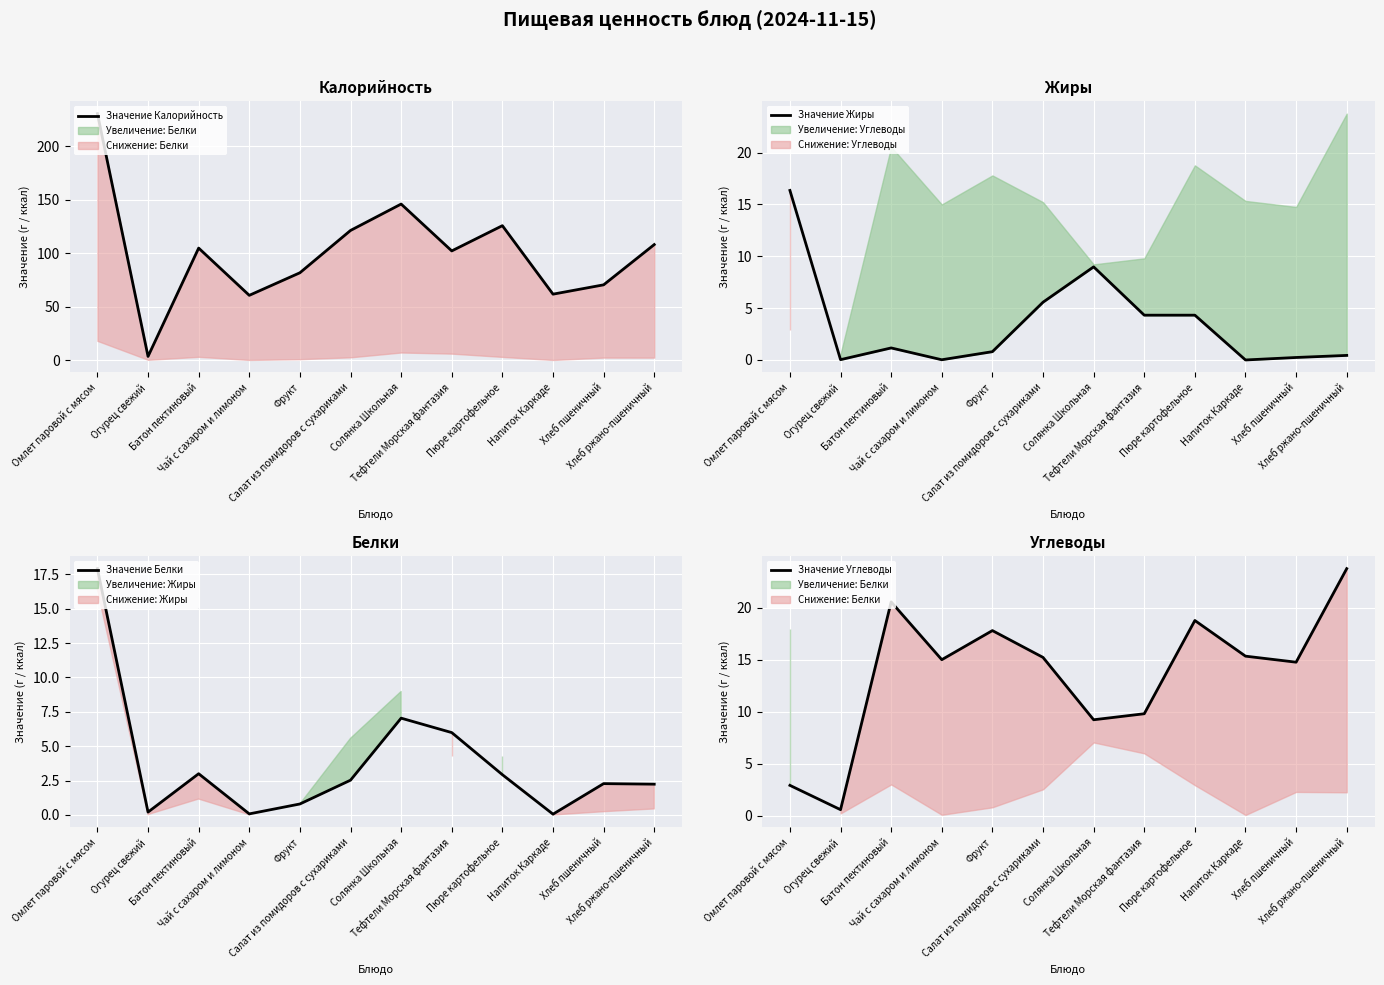

What is the total value across all series at Солянка Школьная?

171.1